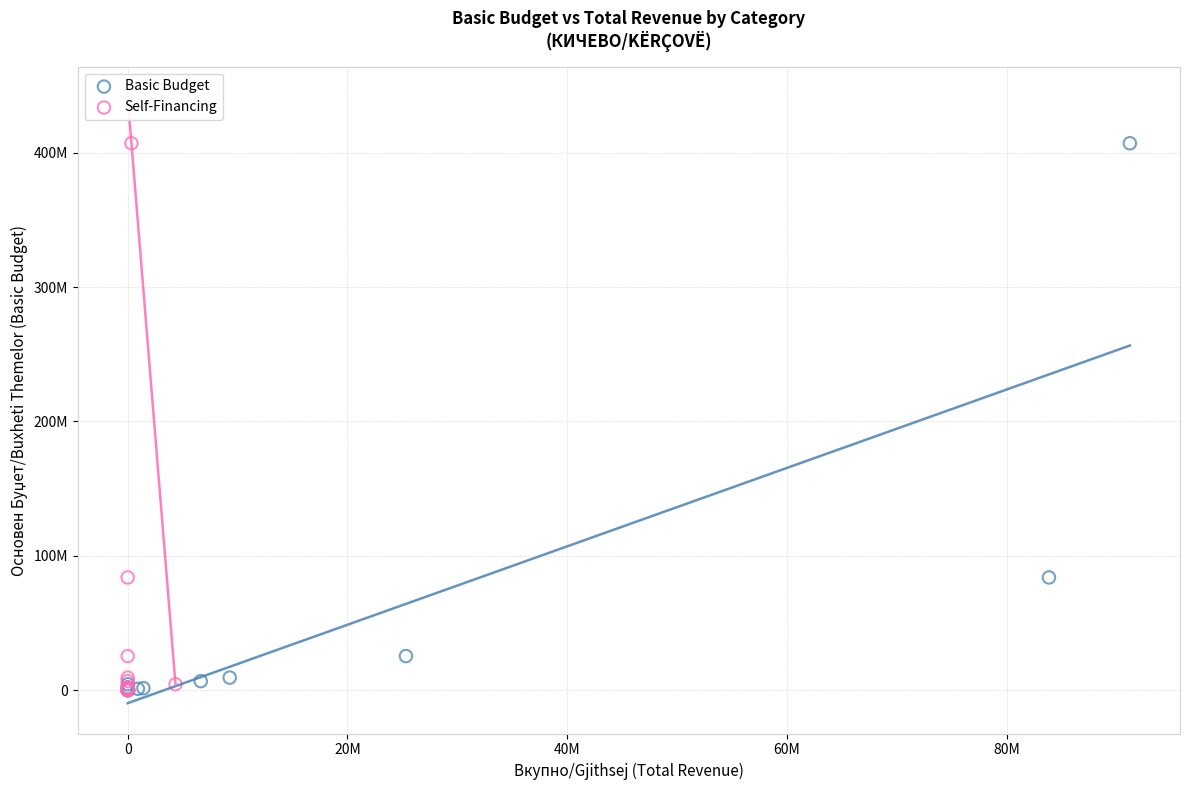

What are all the series names shown in the legend?

Basic Budget, Self-Financing